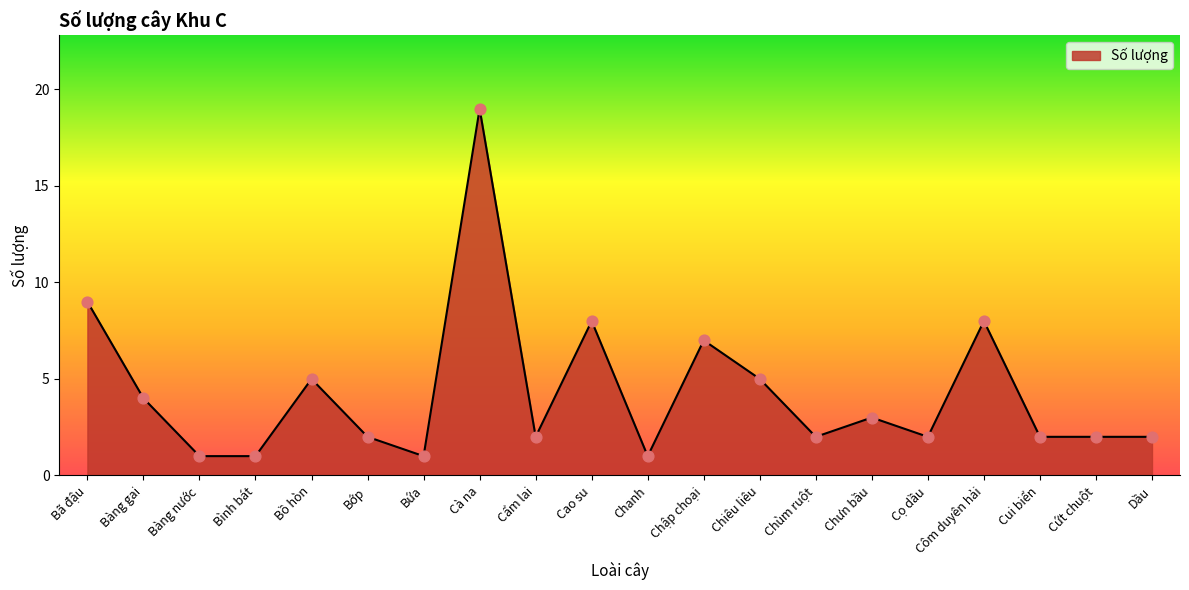

What is the ratio of the value at Cẩm lai to the value at Cọ dầu?

1.0